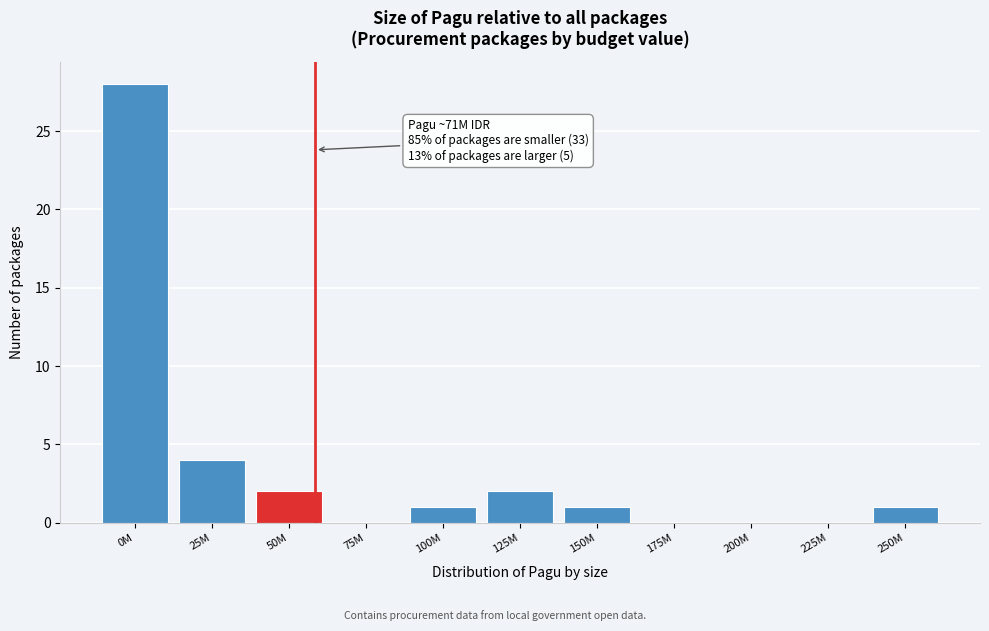

Reading left to right, list all the values displayed in this chart.

0M=28	25M=4	50M=2	75M=0	100M=1	125M=2	150M=1	175M=0	200M=0	225M=0	250M=1